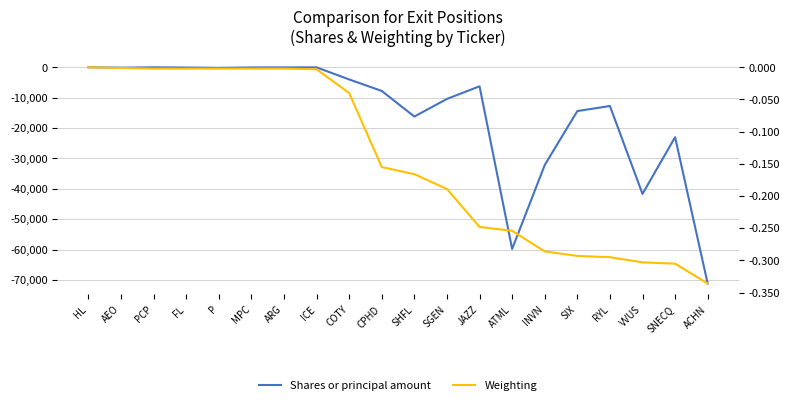

At which category is the sum across all series the highest?

HL